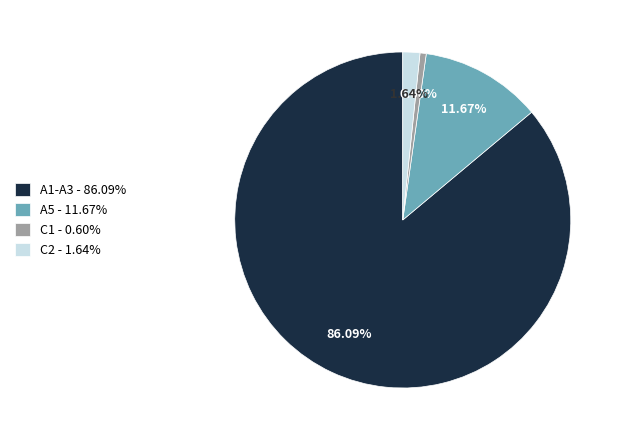

Is it true that C1 is 11% of the pie?

False